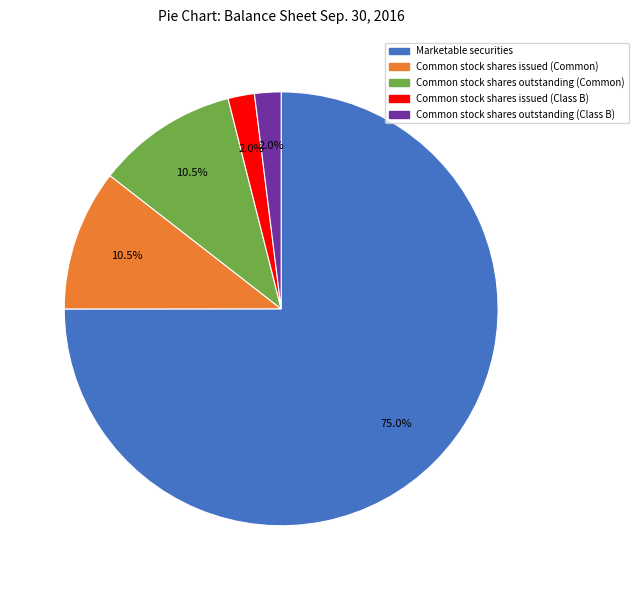

What is the largest slice in the pie chart?

Marketable securities